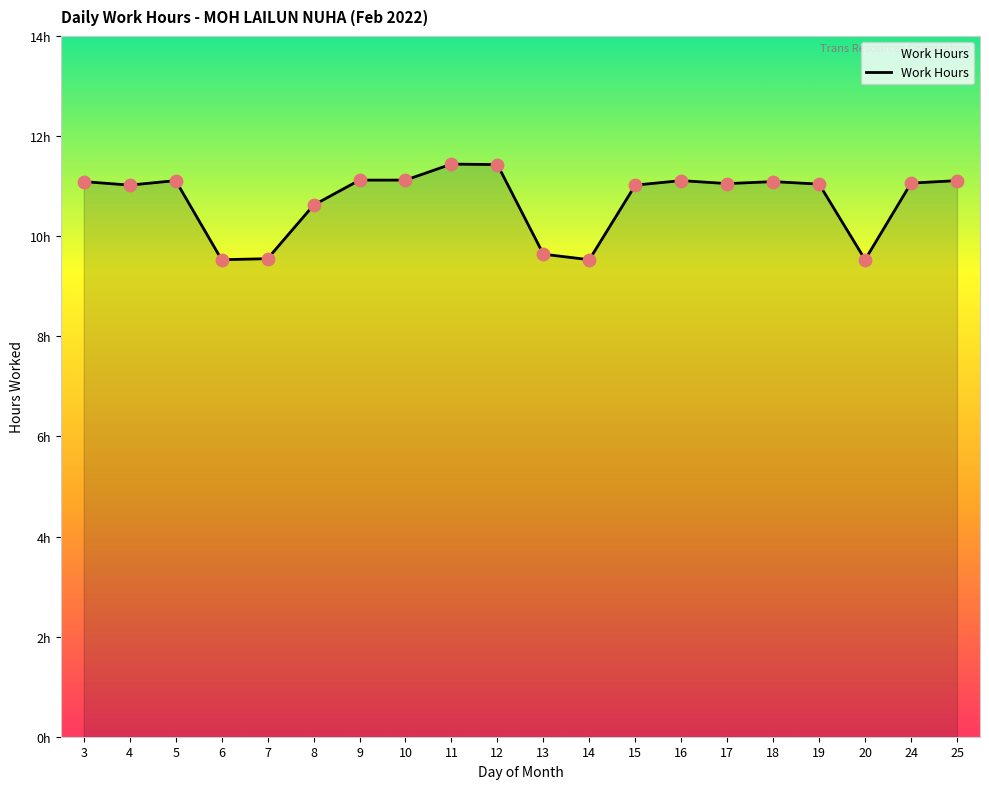

Which has a higher value, 4 or 12?

12